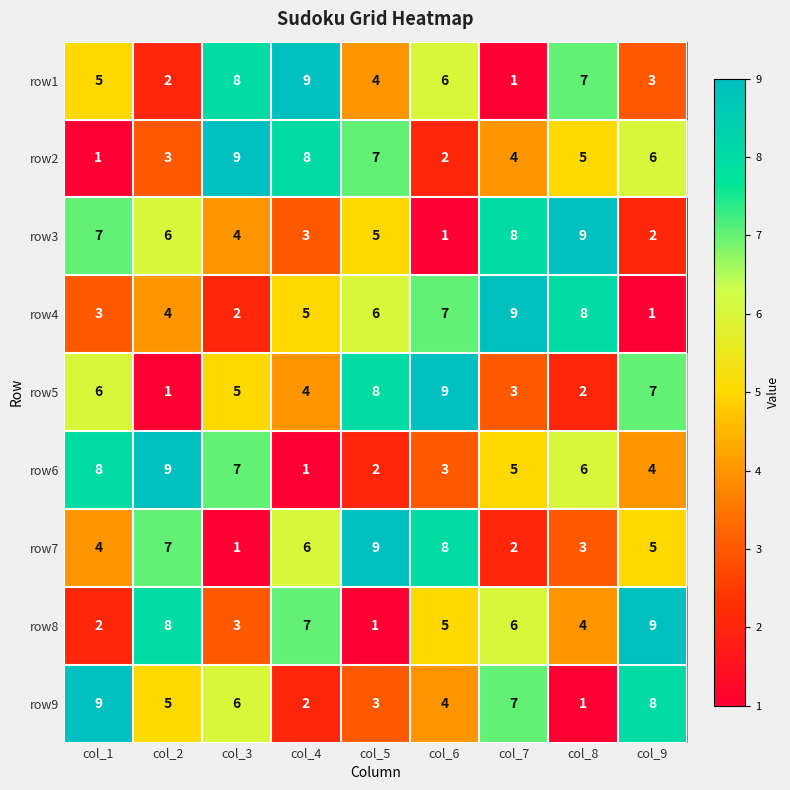

What is the maximum value for row5?

9